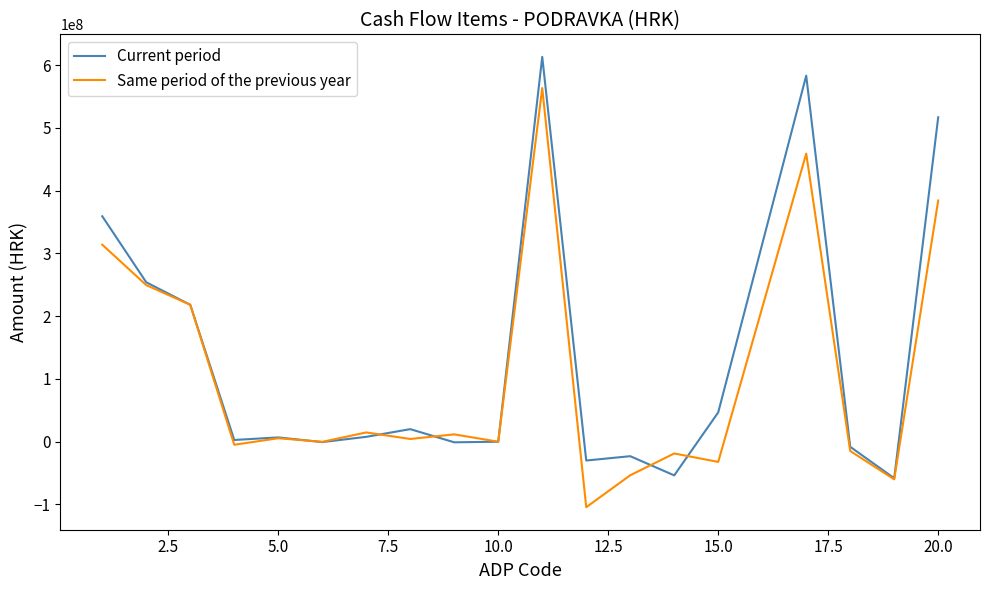

What is the greatest value displayed?

613340497